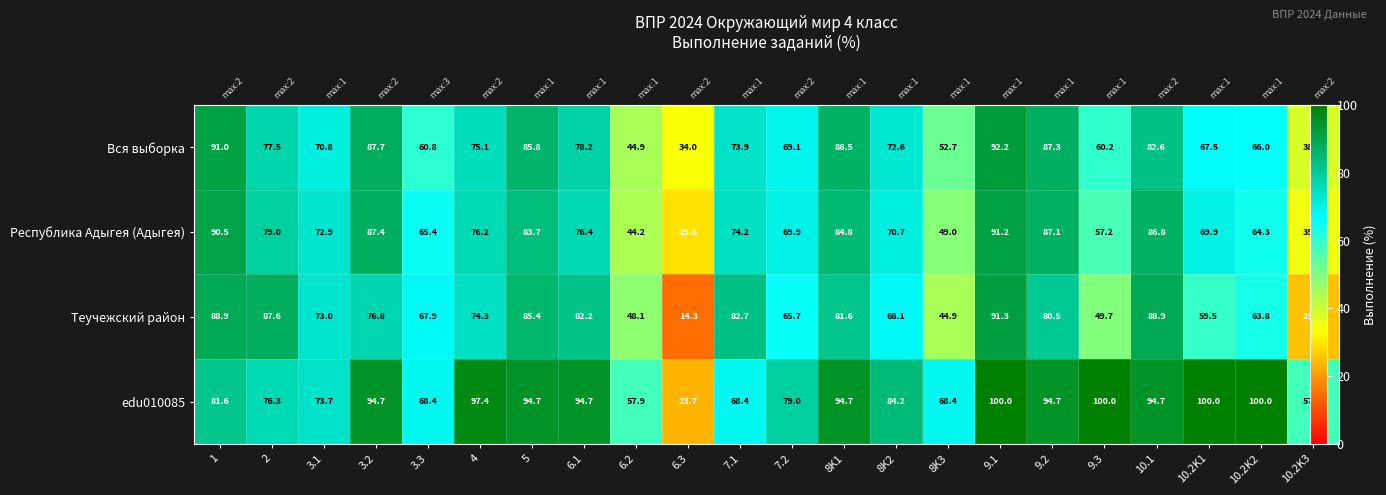

What is the spread (max minus min) of values at 8K3?

23.6